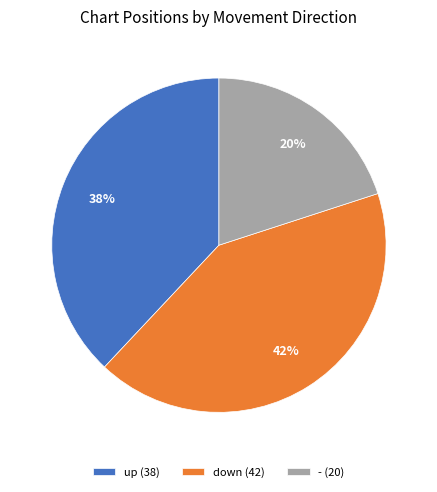

Rank the categories by value from highest to lowest.

down, up, -